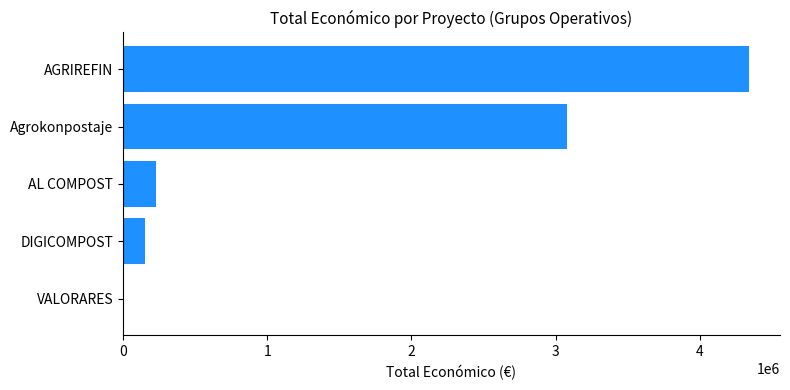

True or false: the data shows 3079833 at Agrokonpostaje.

True